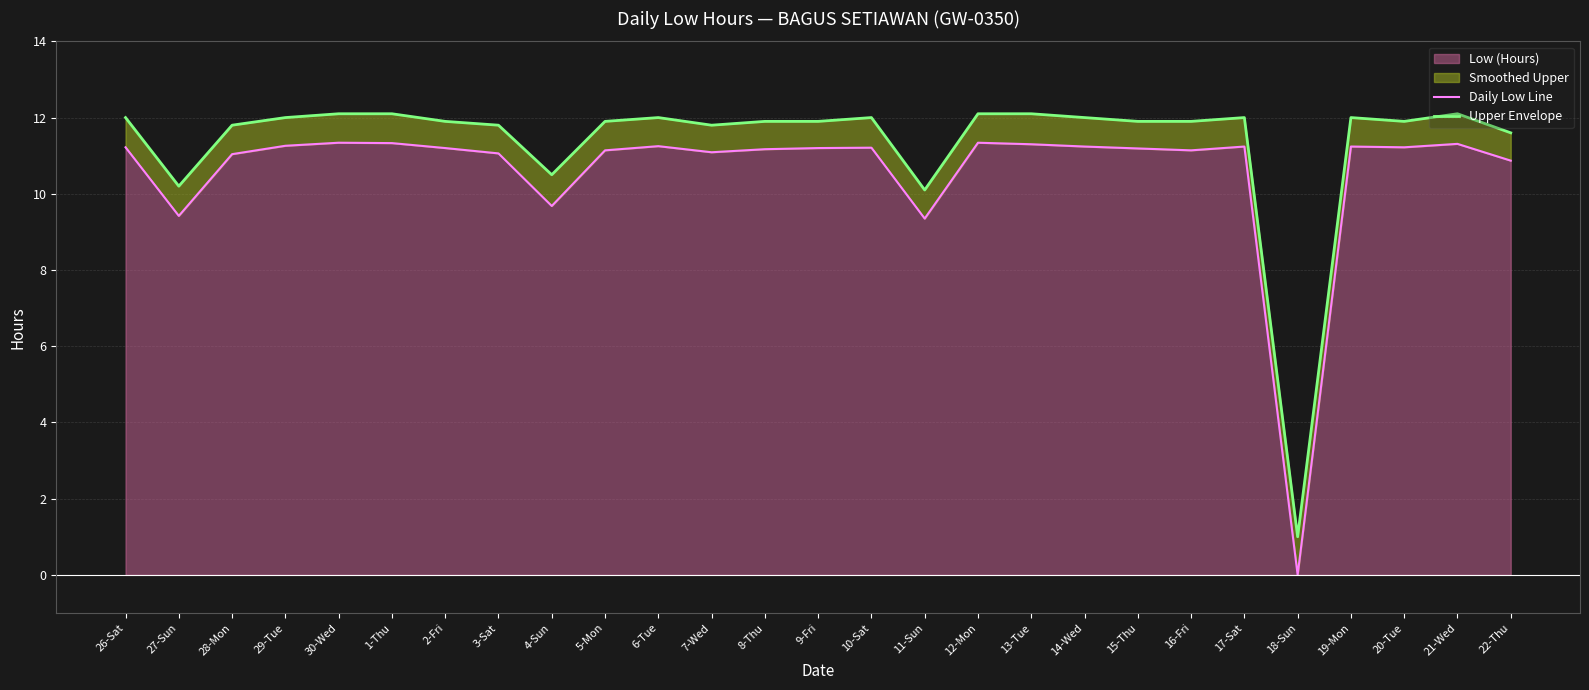

What is the maximum value for Low (Hours)?

11.3